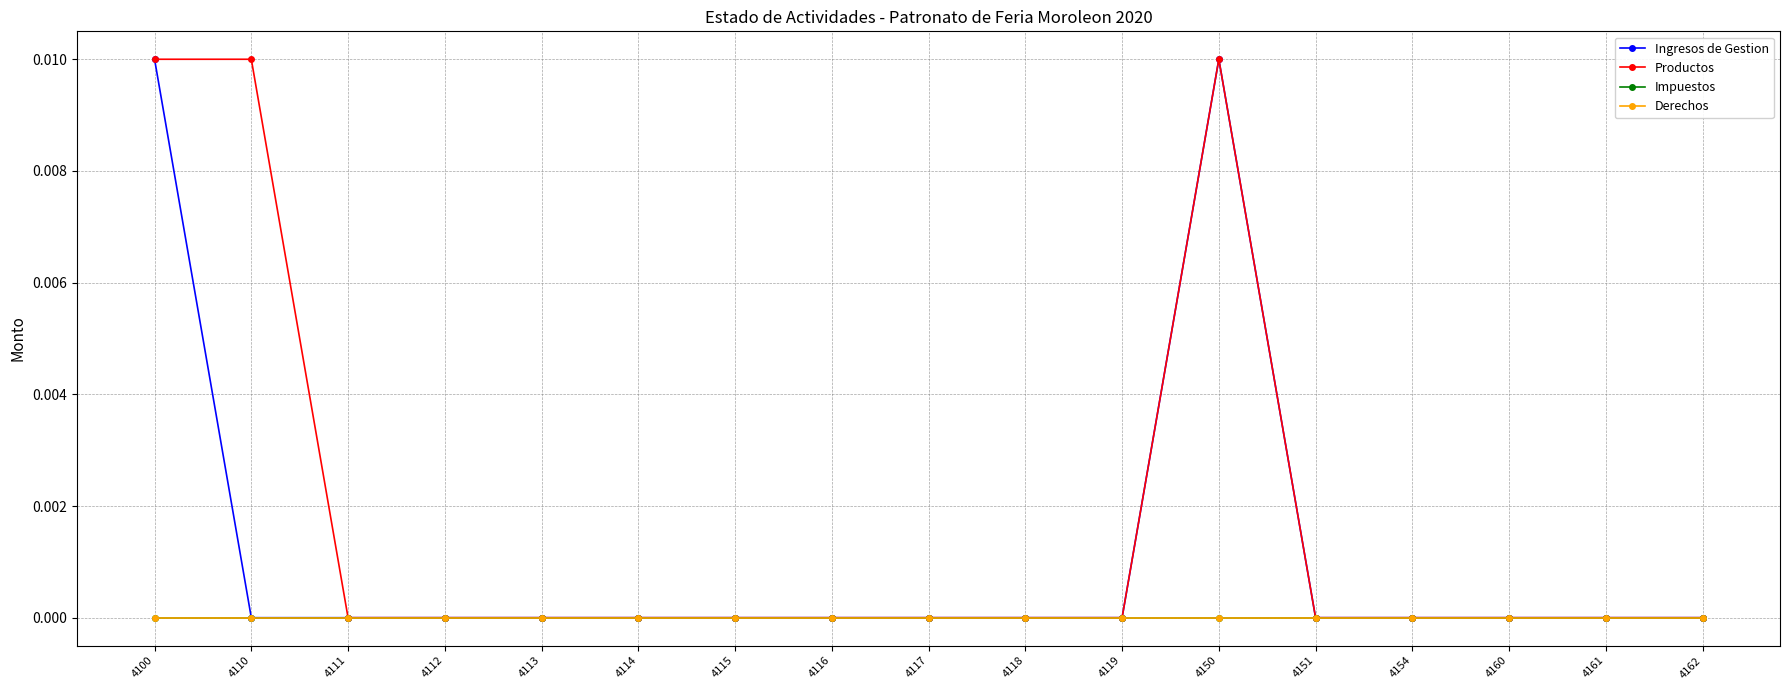

Is this an area chart (filled region under the line)?

No